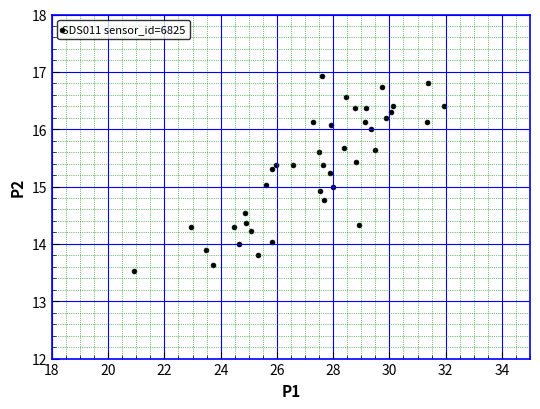

What is the range of Y values (max minus min)?

3.4